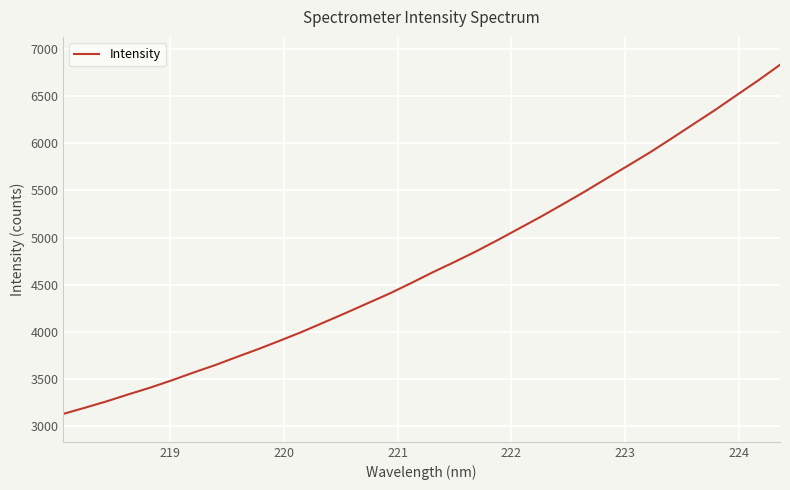

How many distinct data groups are displayed?

1